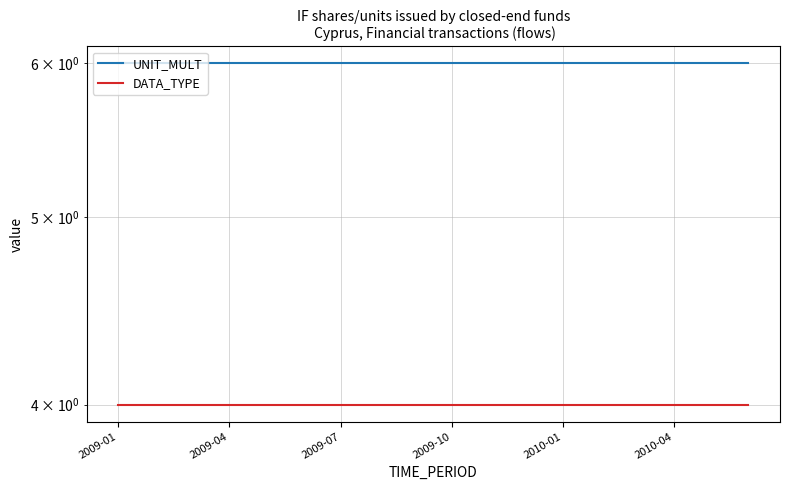

What is the highest value of the UNIT_MULT series?

6